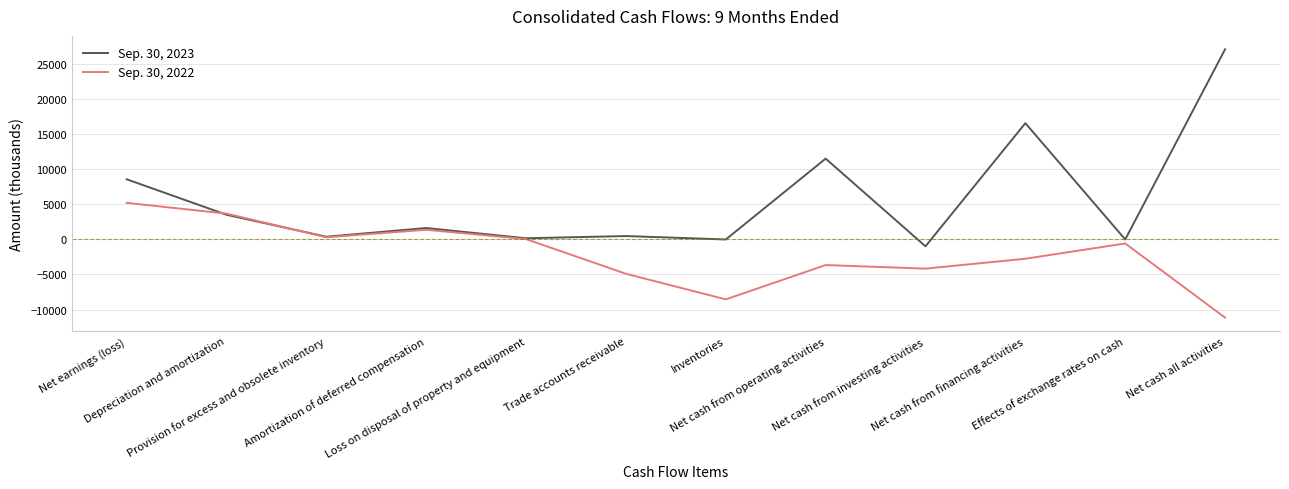

The value of Sep. 30, 2022 at Effects of exchange rates on cash is -576. True or false?

True